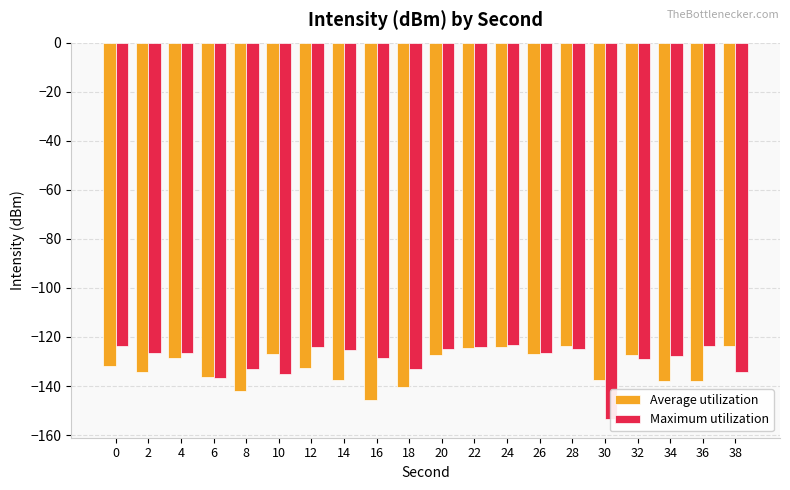

Is the value of Average utilization at 10 greater than the value of Maximum utilization at 22?

No